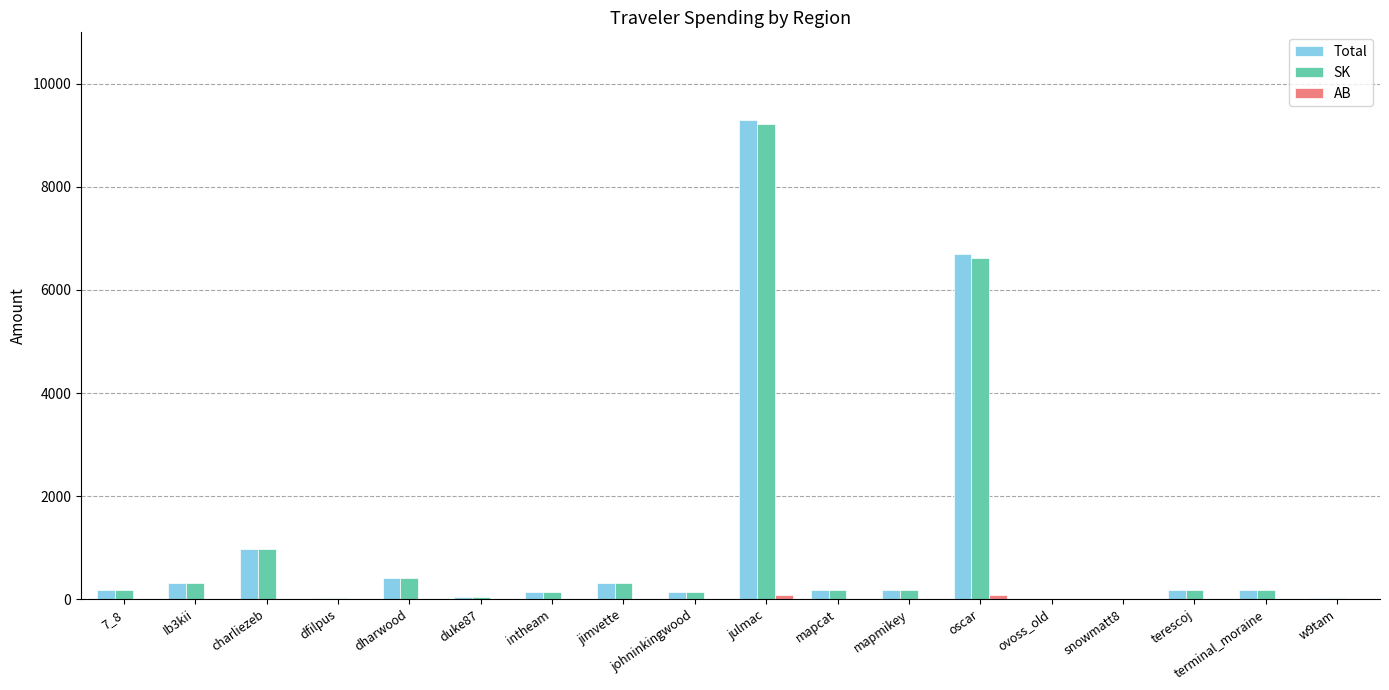

At which category does the chart reach its peak across all series?

julmac